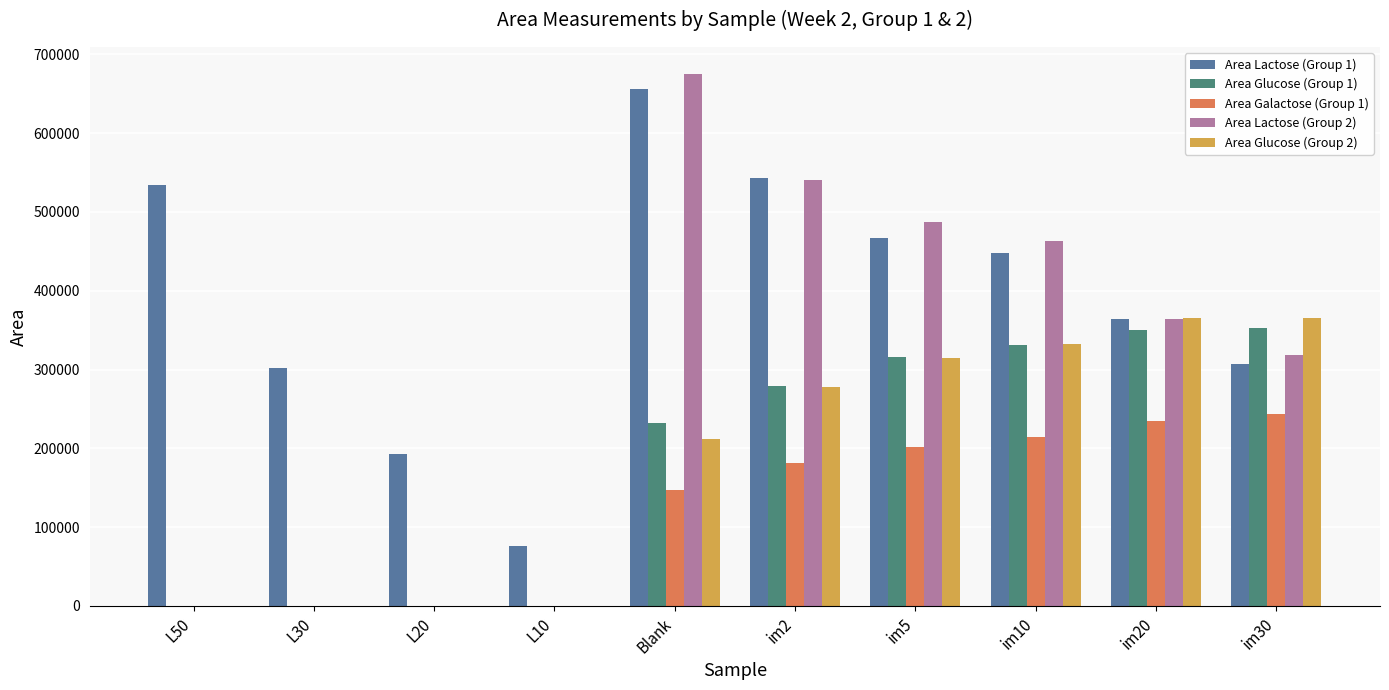

True or false: Area Galactose (Group 1) has a value of 0 at L10.

True